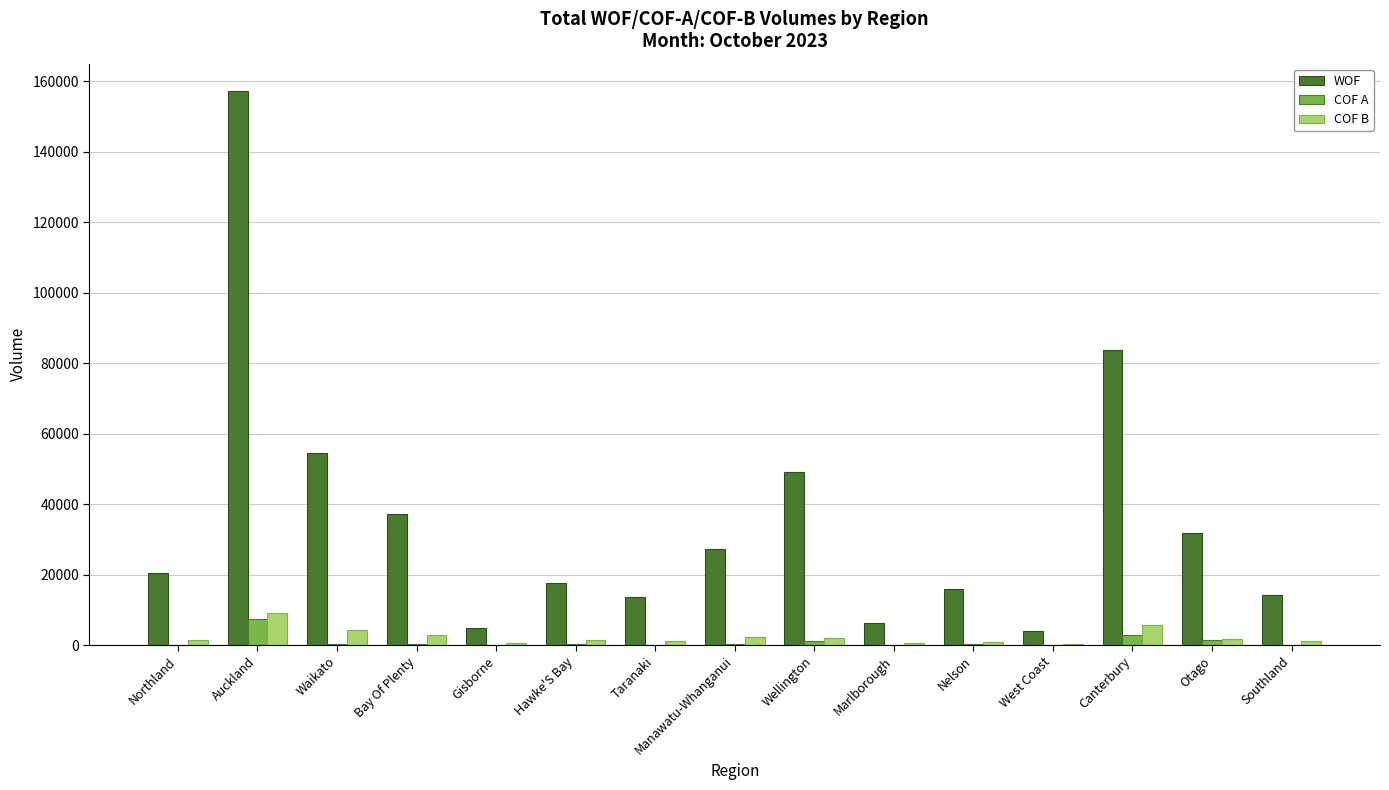

What is the sum of all WOF values?

538058